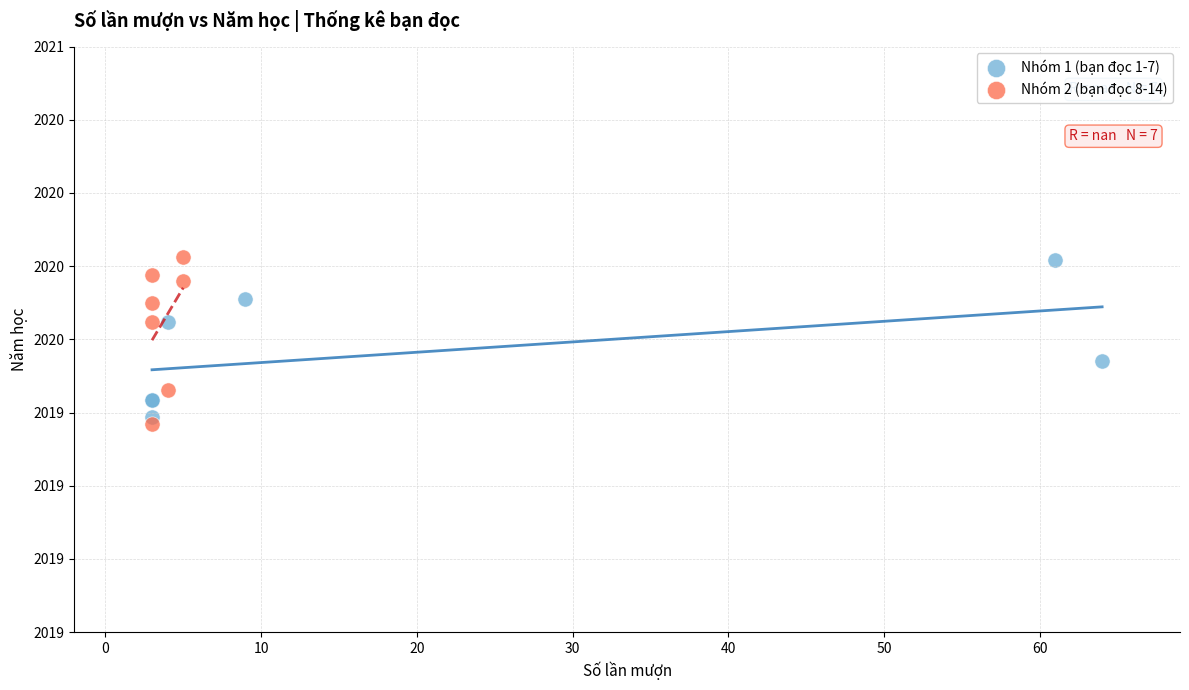

Which series contains the lowest Y value?

Nhóm 2 (bạn đọc 8-14)